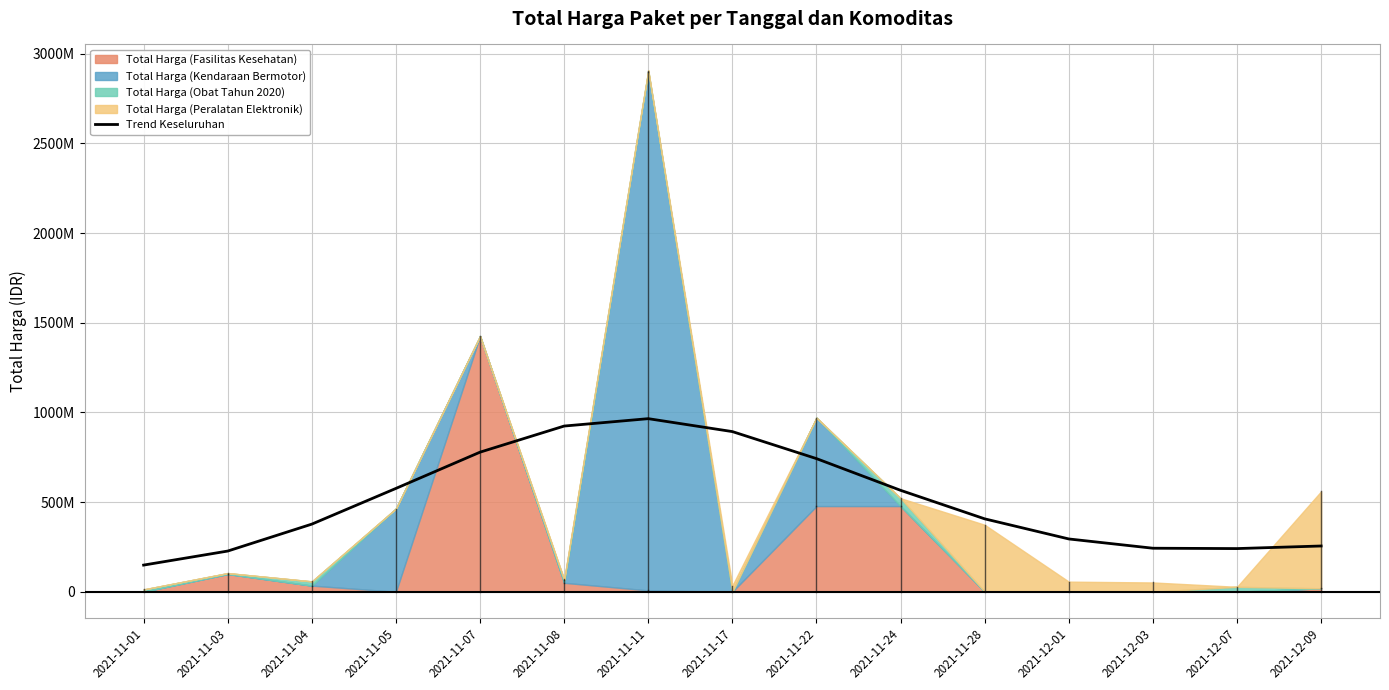

What is the sum of the values at 2021-11-28 and 2021-12-07?

646962086.5